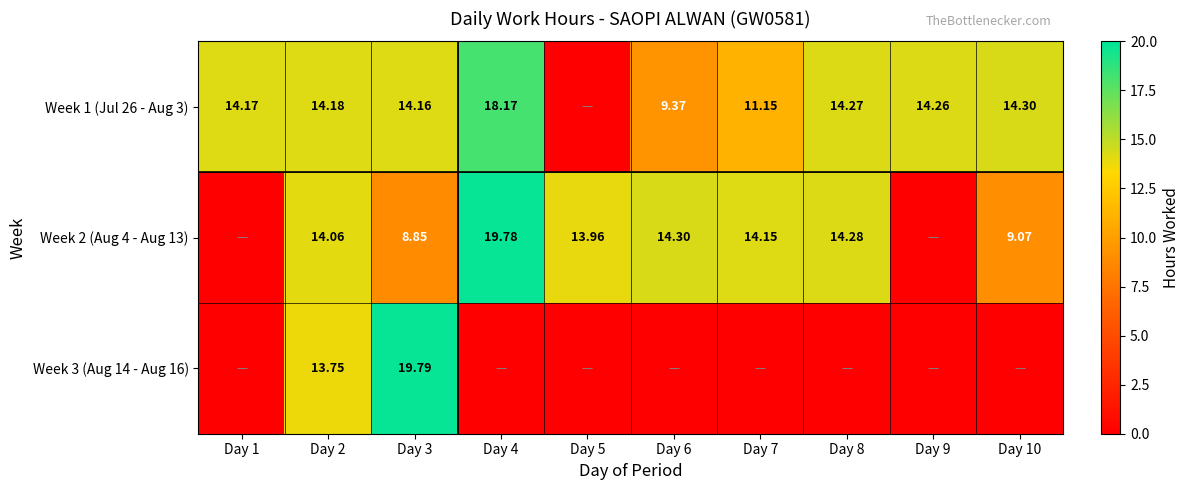

Is the value of Week 2 (Aug 4 - Aug 13) at Day 10 greater than the value of Week 1 (Jul 26 - Aug 3) at Day 10?

No